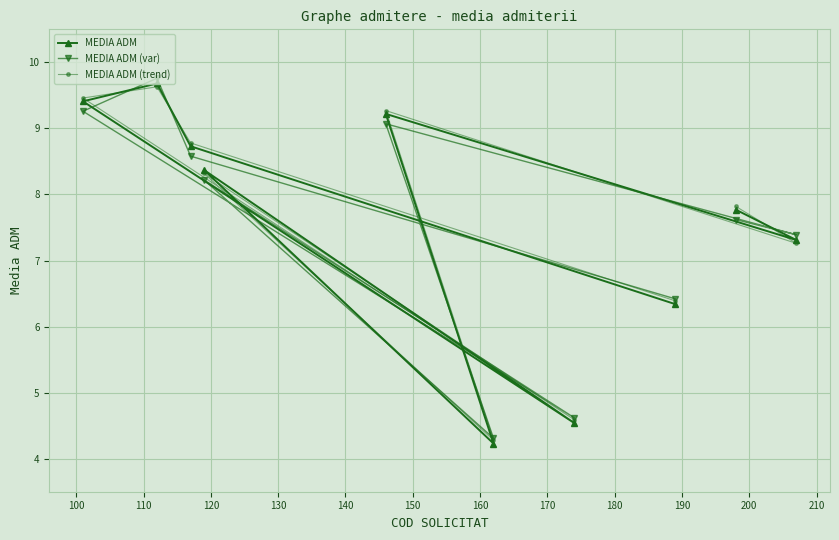

What is the smallest value displayed?

4.2